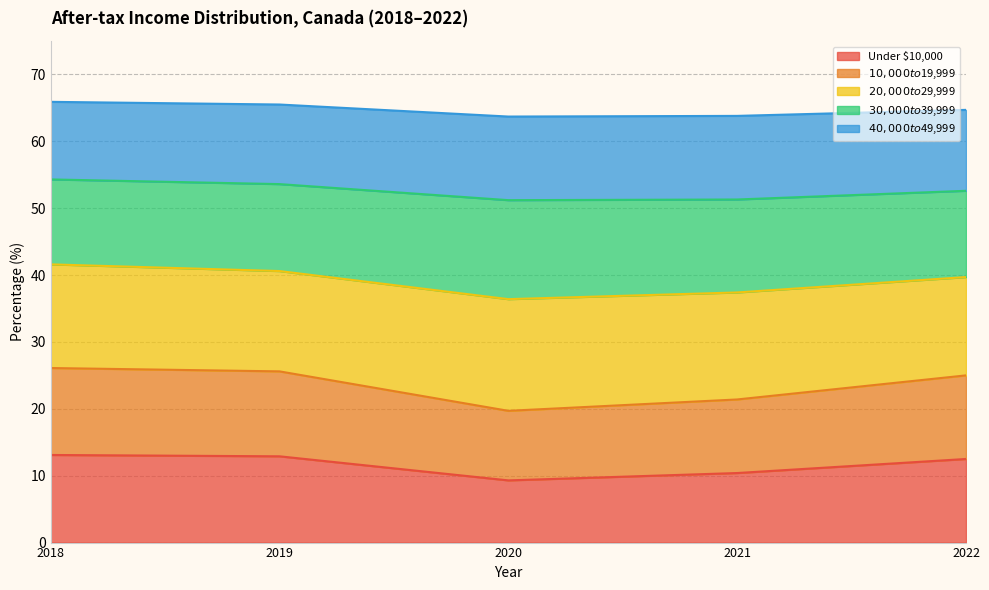

What is the total value across all series at 2020?

63.7